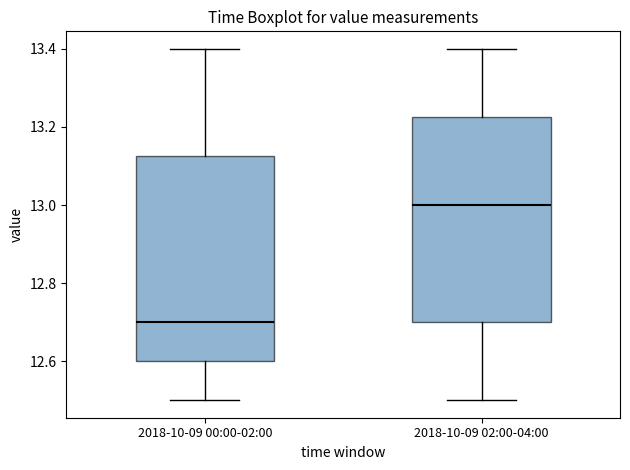

Which box has the lowest median line?

2018-10-09 00:00-02:00